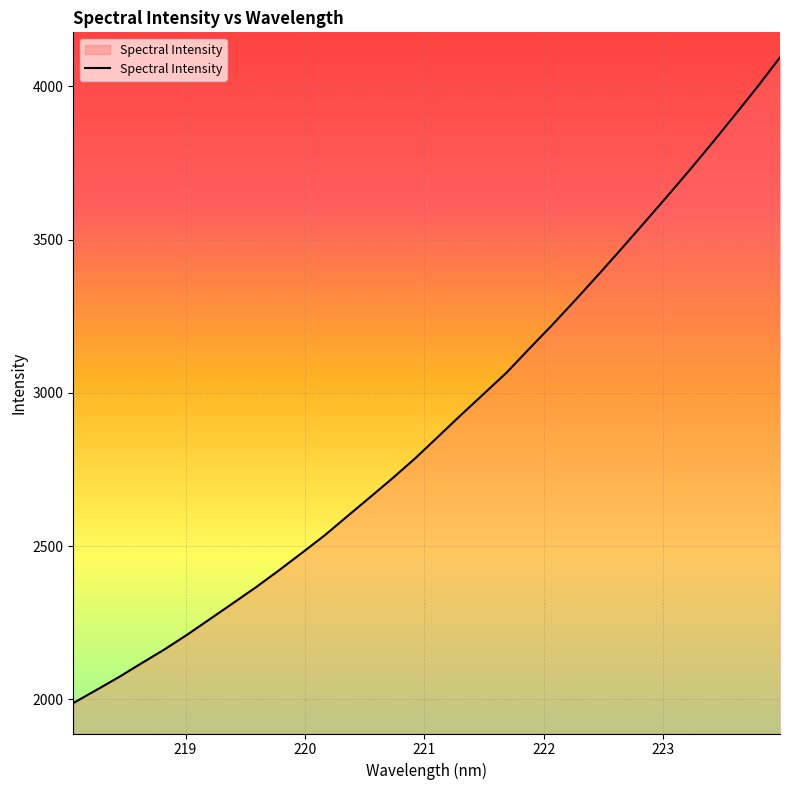

What is the maximum value shown in the chart?

4094.4